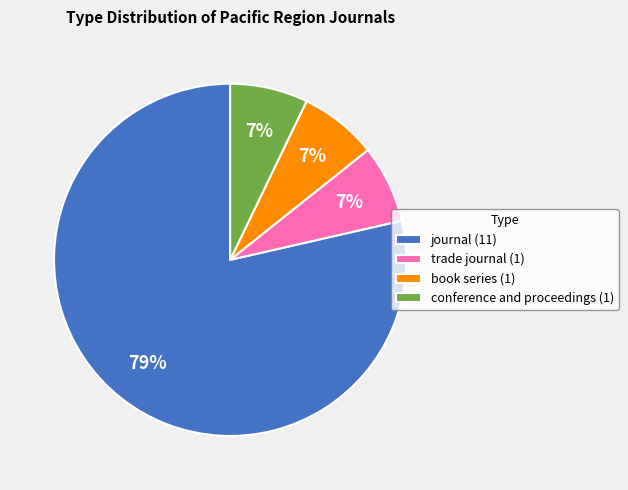

To the nearest percent, what percentage of the pie is conference and proceedings?

7%